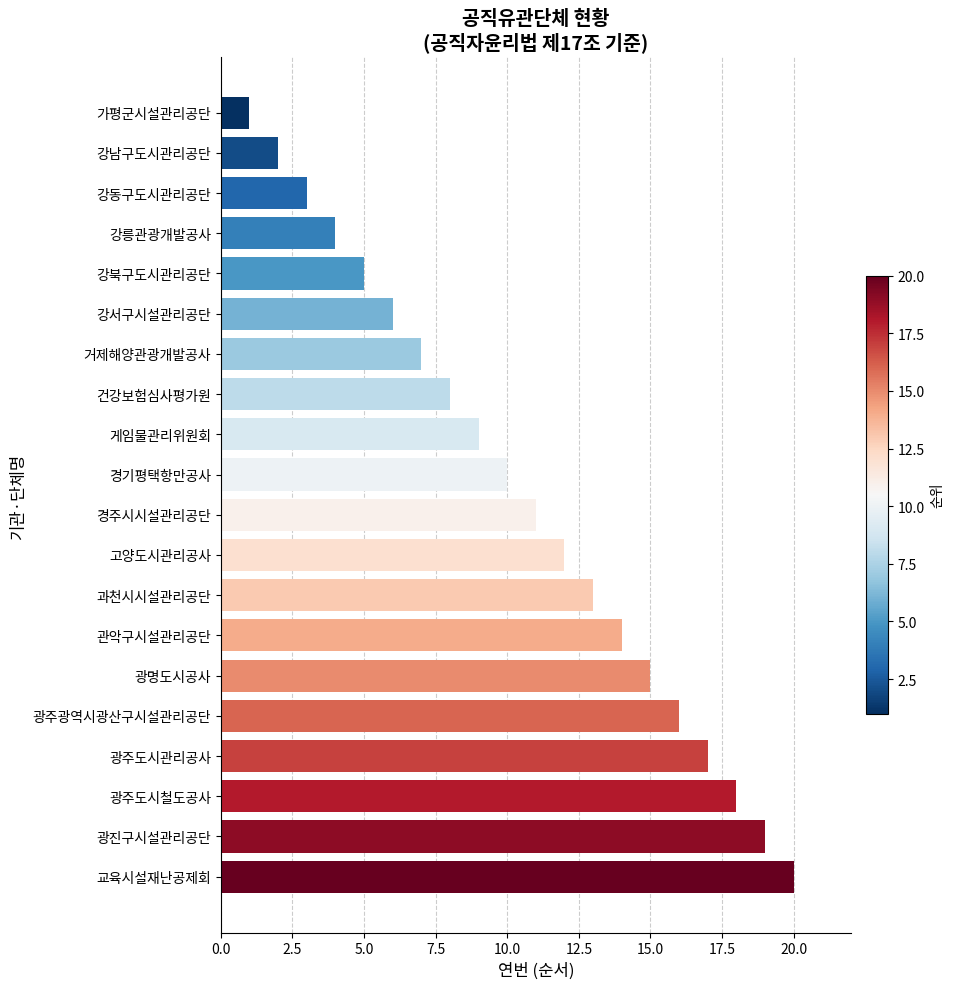

How many data points does each series have?

20